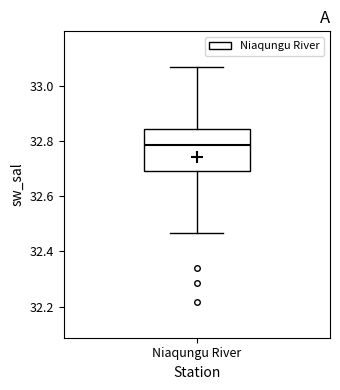

Where is the upper edge of the box for Niaqungu River on the y-axis? The values are not printed on the chart, so give them approximately, as read against the axis.

32.84